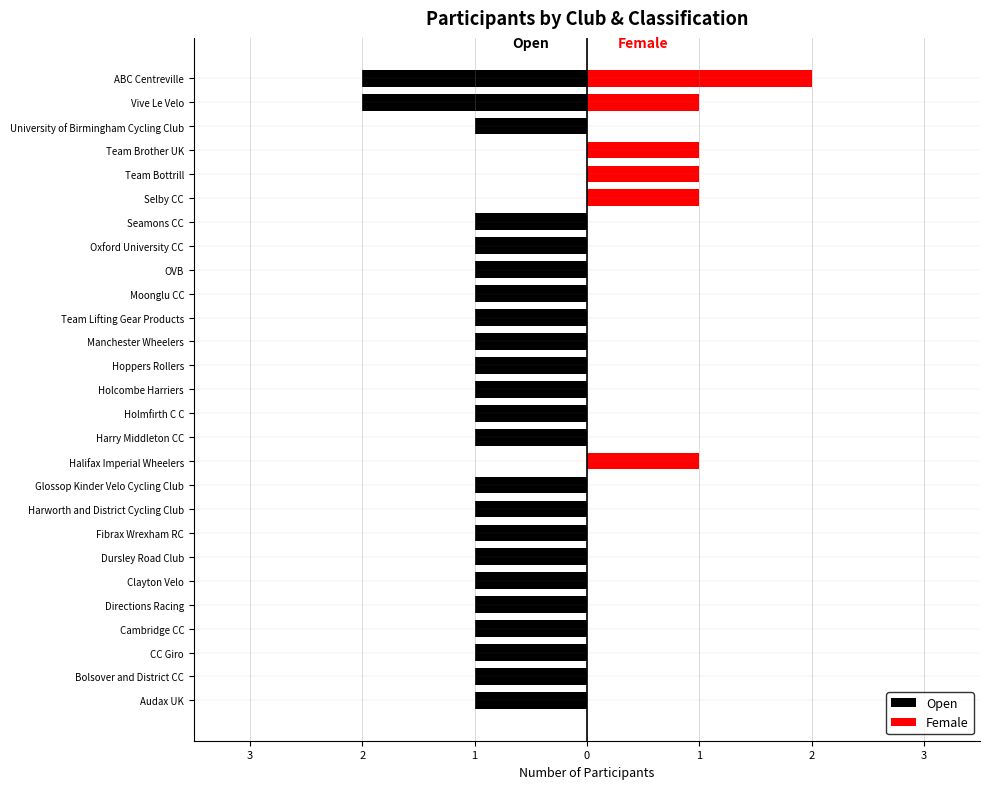

Rank the series by their maximum value, from lowest to highest.

Open, Female